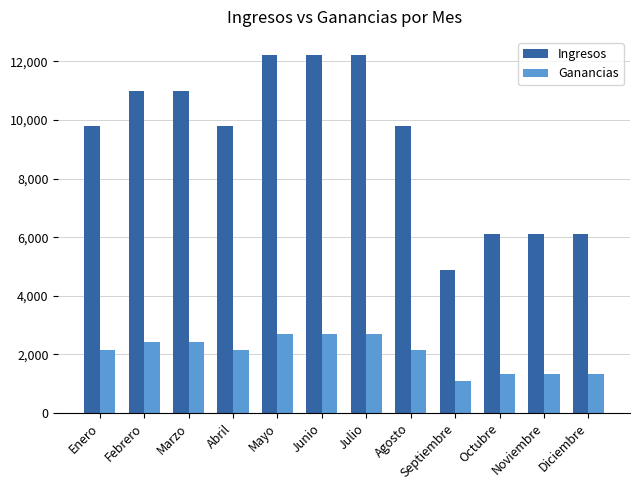

How many values in the Ingresos series are below 9777?

4